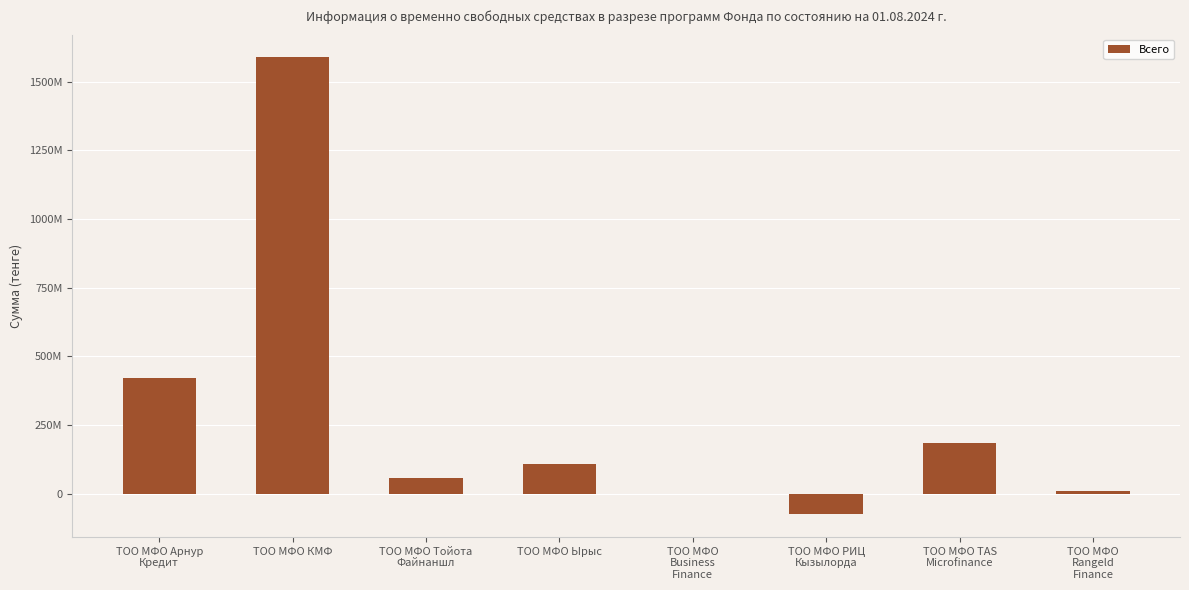

True or false: the data shows 9365947.0 at ТОО МФО
Rangeld
Finance.

True